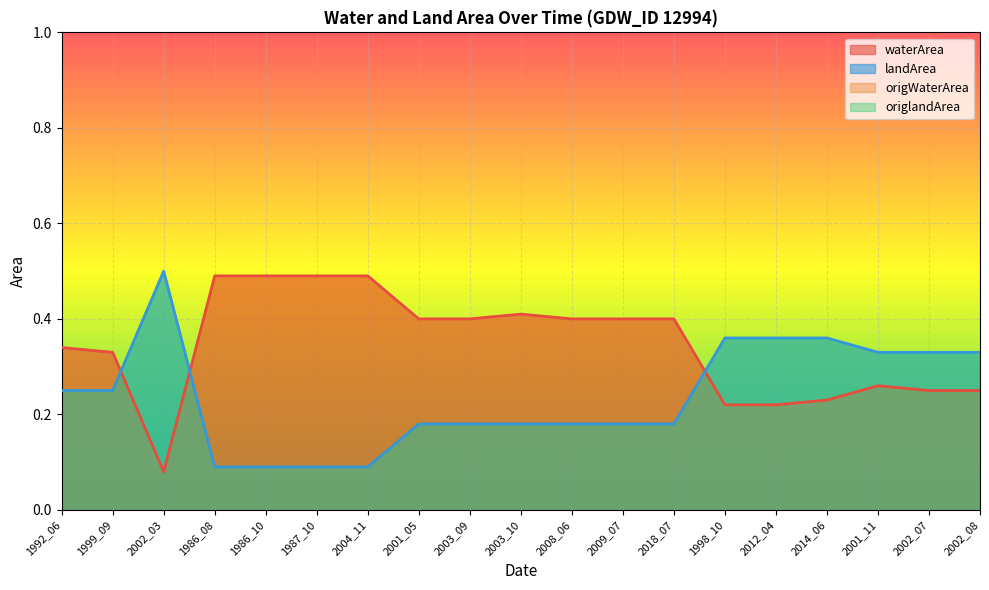

Which series has the largest total across all categories?

waterArea